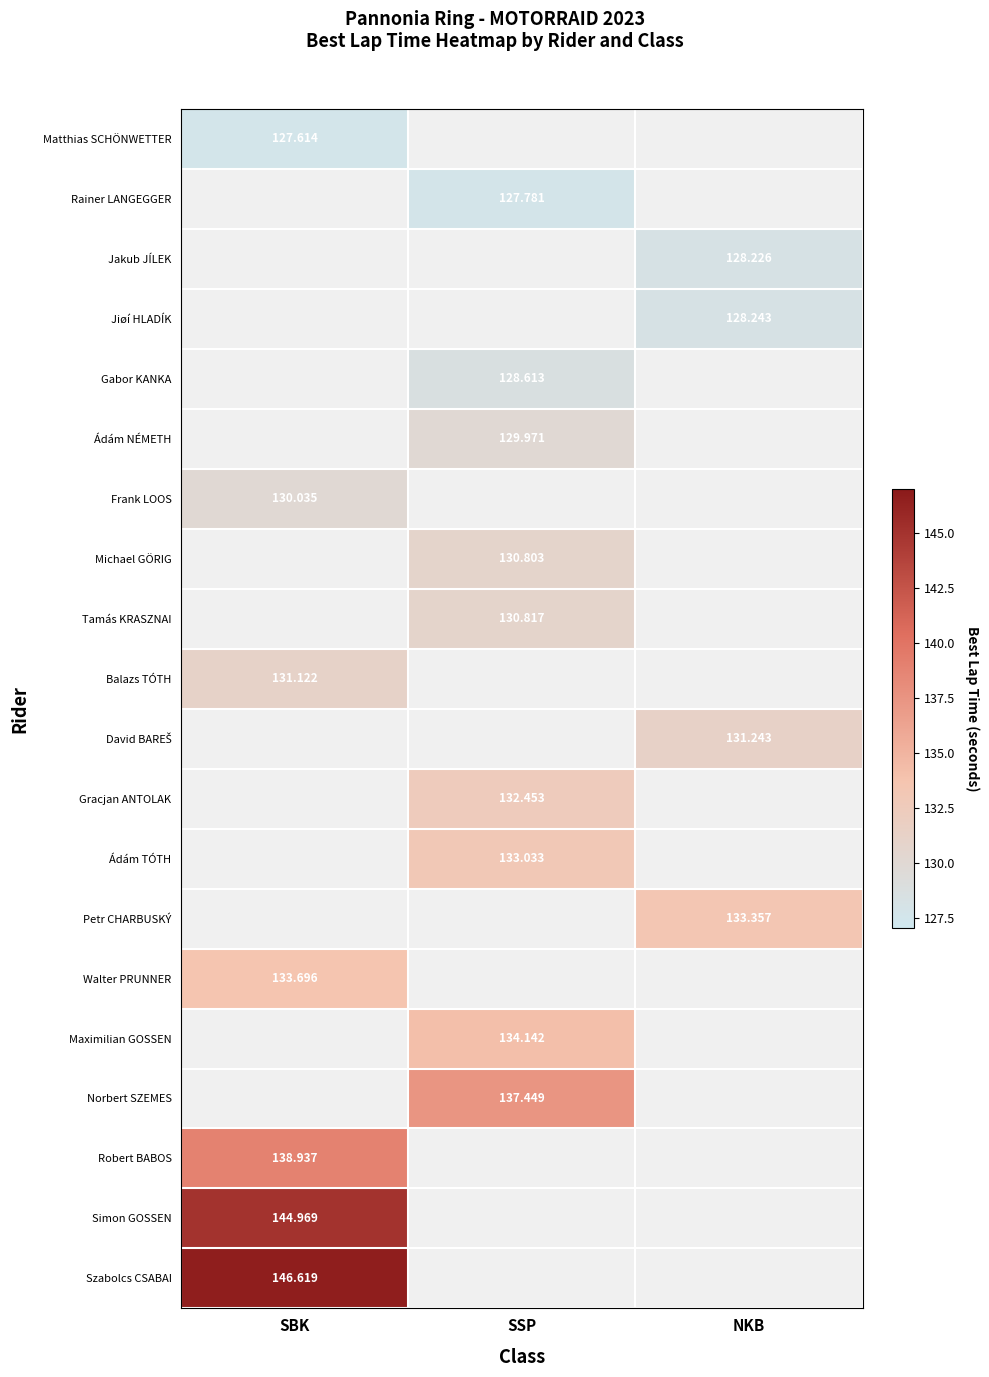

At how many categories does at least one series exceed 6?

3